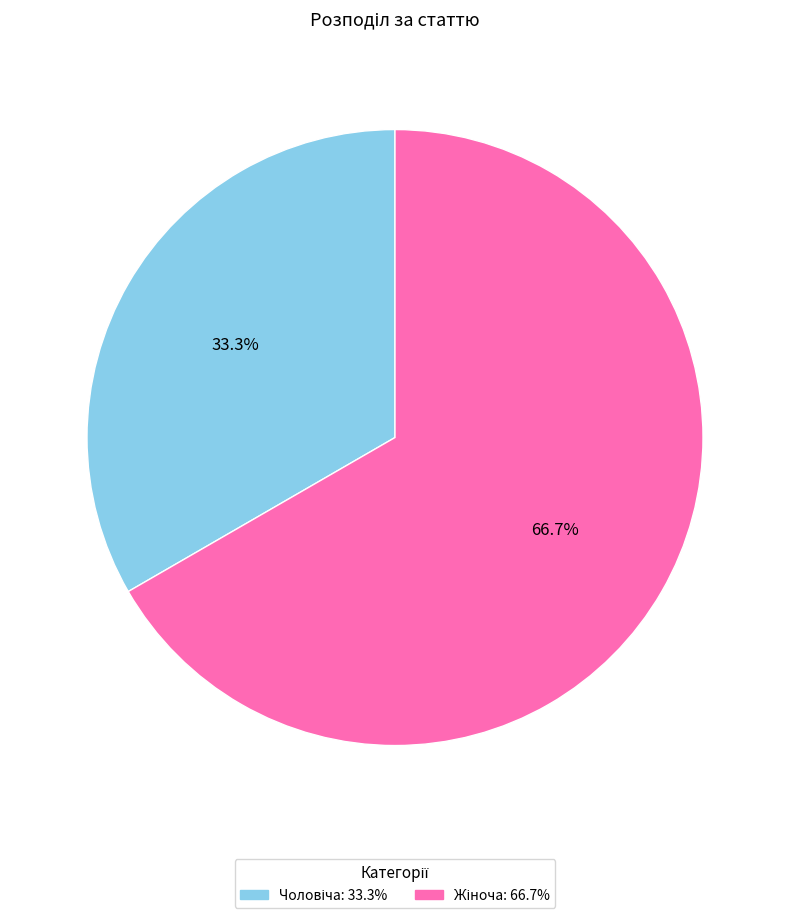

Does any single category account for the majority?

Yes